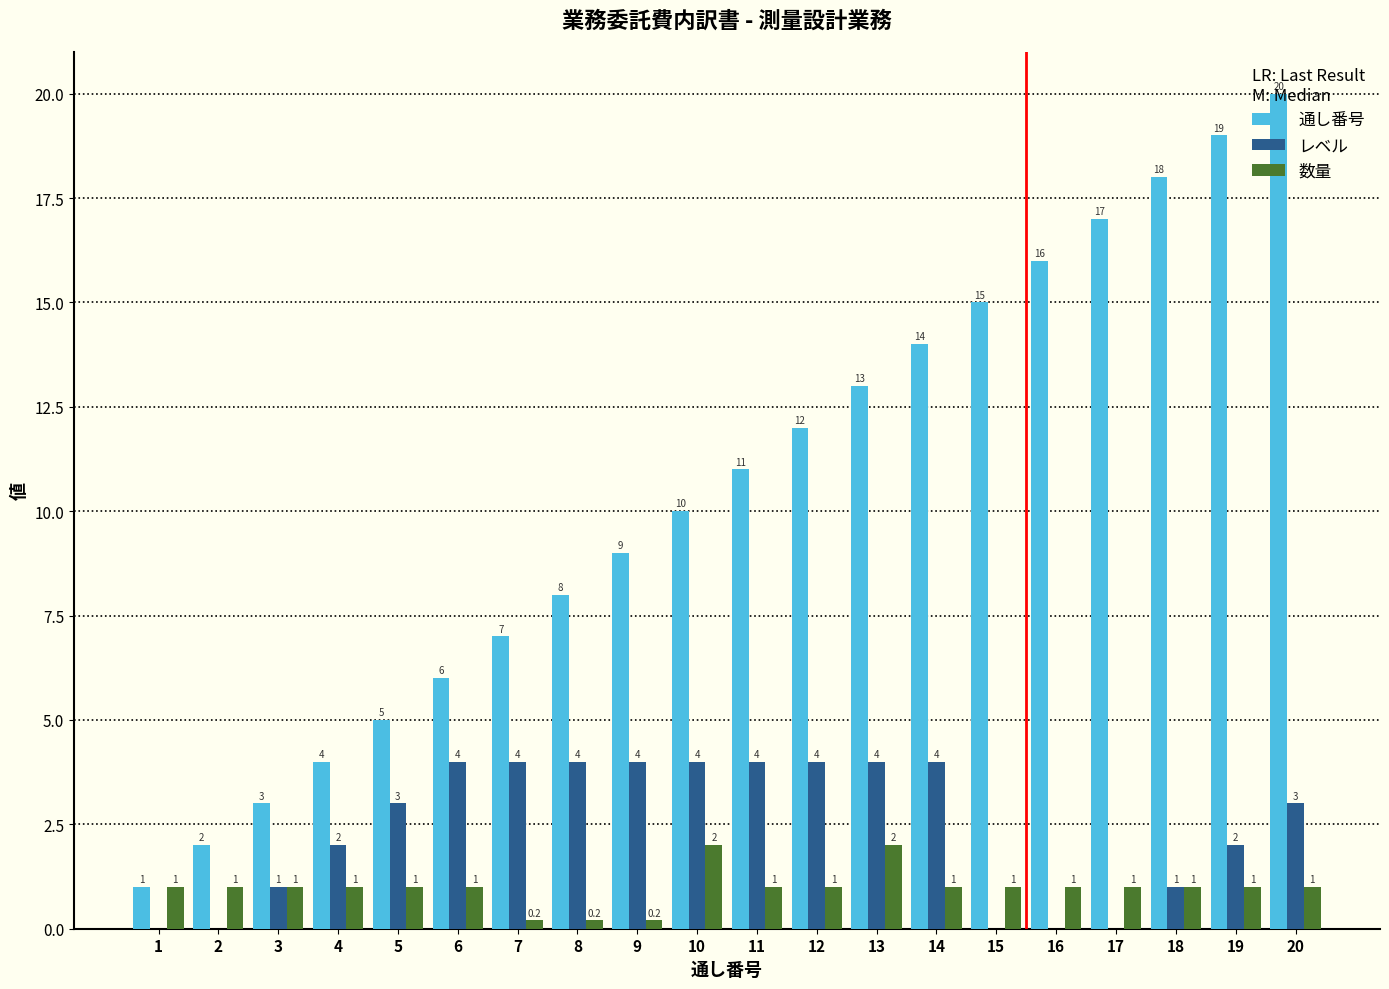

How many レベル values are between 1 and 4?

15